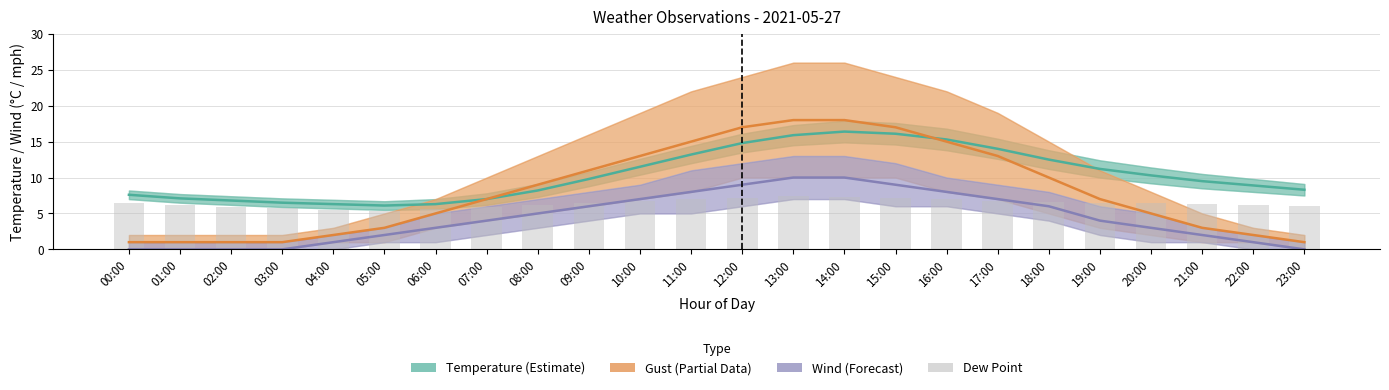

What position from the left is 03:00?

4